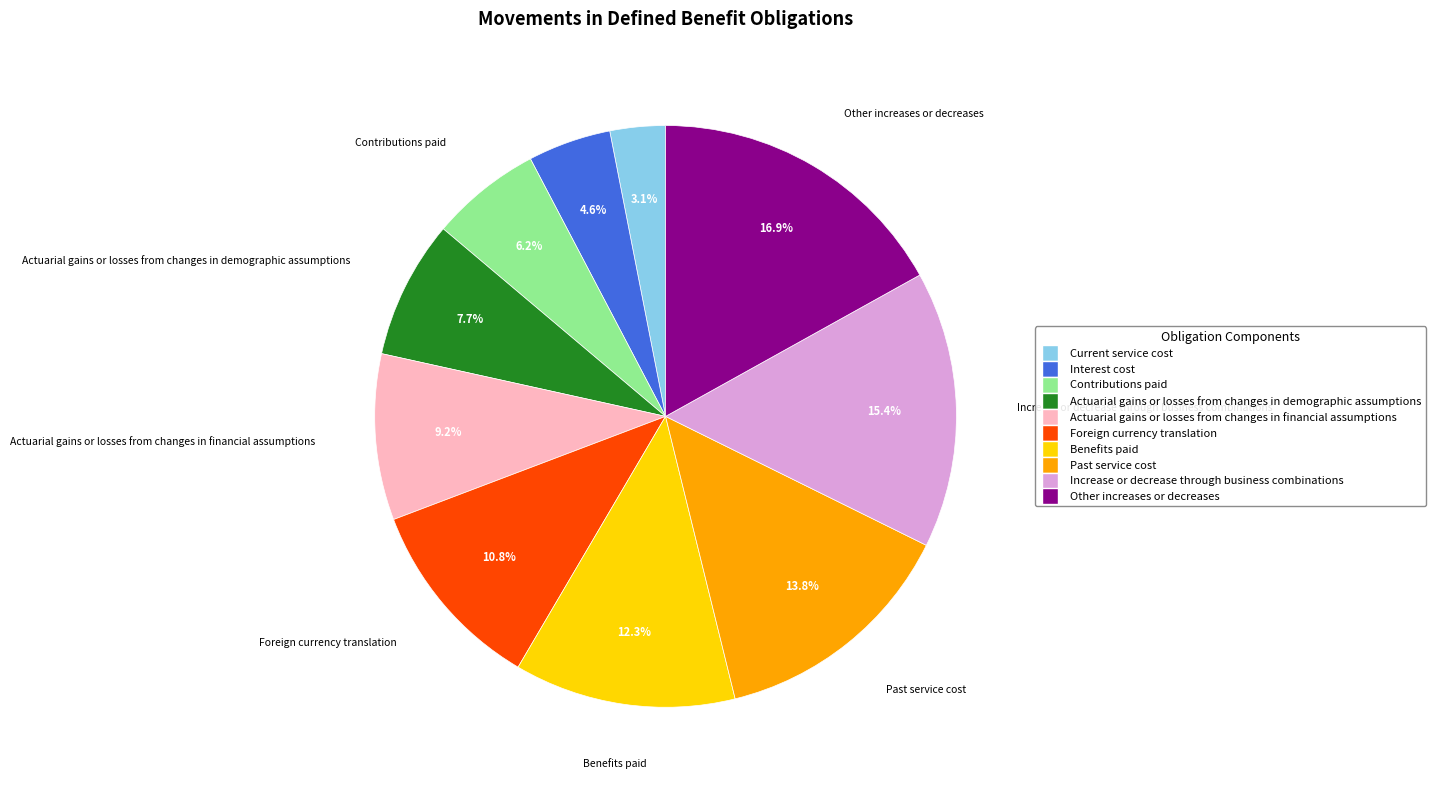

To the nearest percent, what is the difference between the largest and smallest slice percentages?

14%